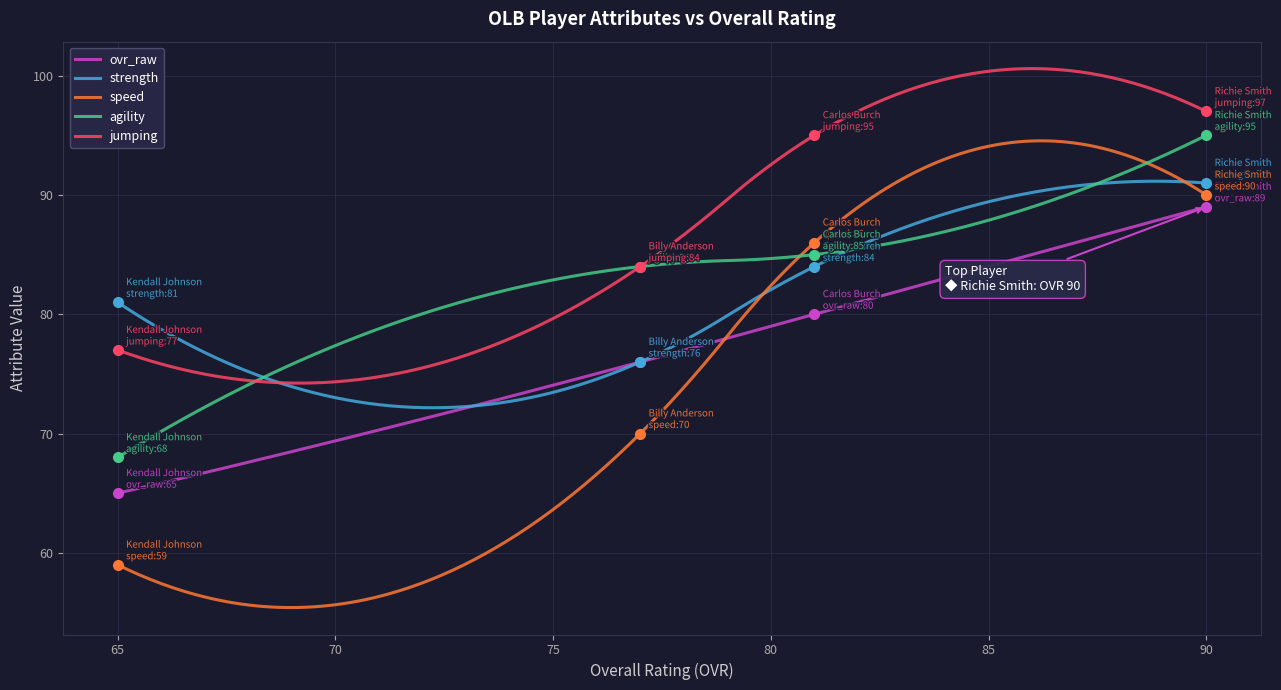

What are all the series names shown in the legend?

ovr_raw, strength, speed, agility, jumping